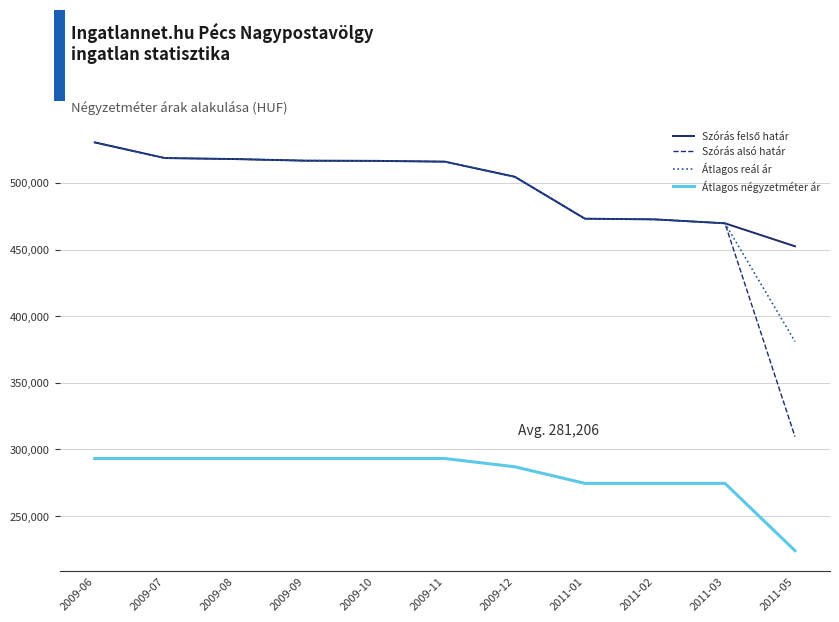

Which series has the largest range (max minus min)?

Szórás alsó határ